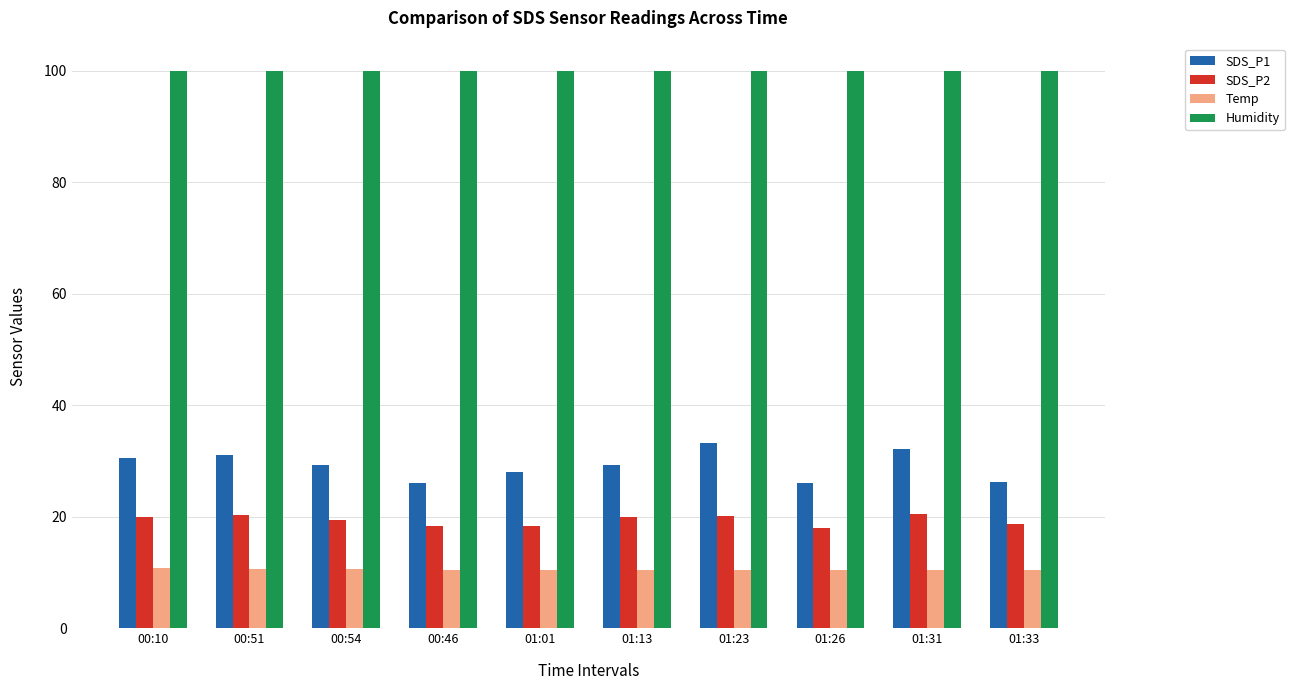

Rank the series by their maximum value, from highest to lowest.

Humidity, SDS_P1, SDS_P2, Temp